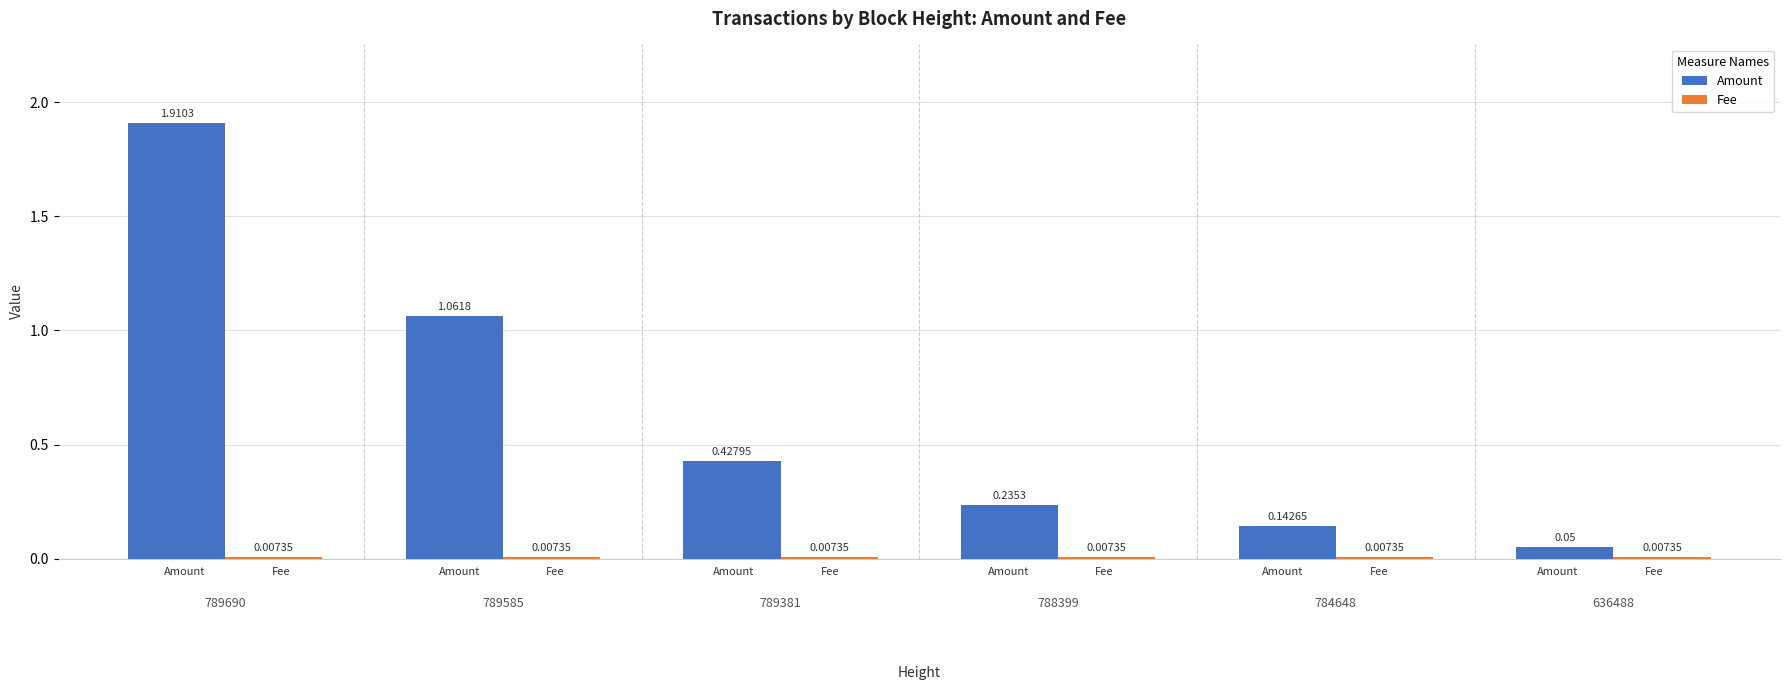

What are all the series names shown in the legend?

Amount, Fee